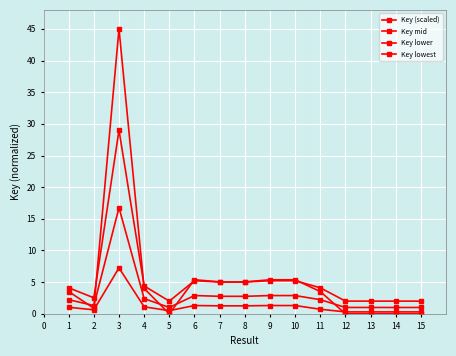

Count the number of categories in the chart.

15